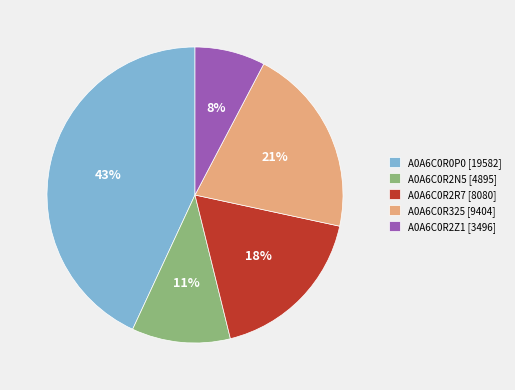

Does A0A6C0R0P0 account for over 50% of the chart?

No